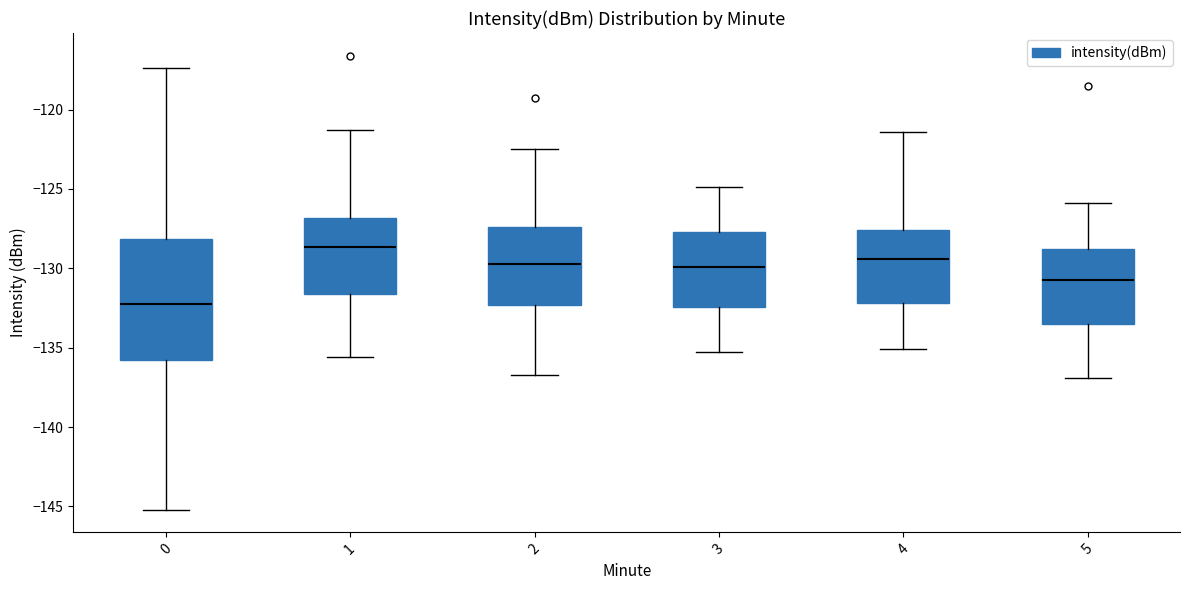

Which box's median line is the lowest?

0